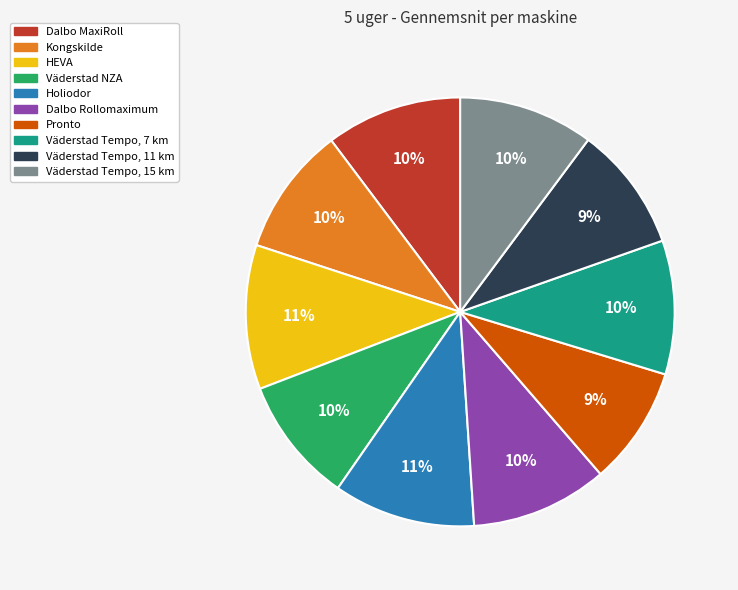

The Holiodor slice represents 11% of the pie. True or false?

True